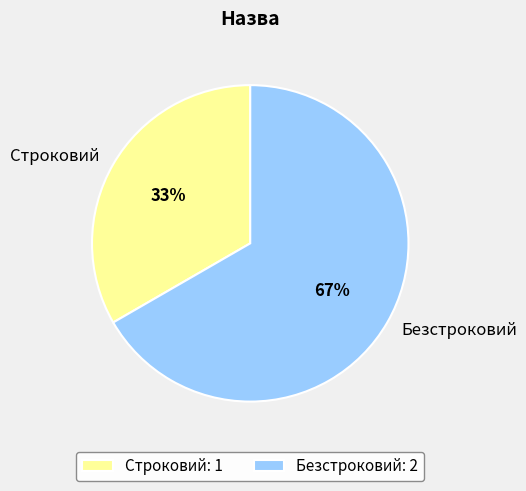

Do Безстроковий and Строковий together represent more than half of the pie?

Yes